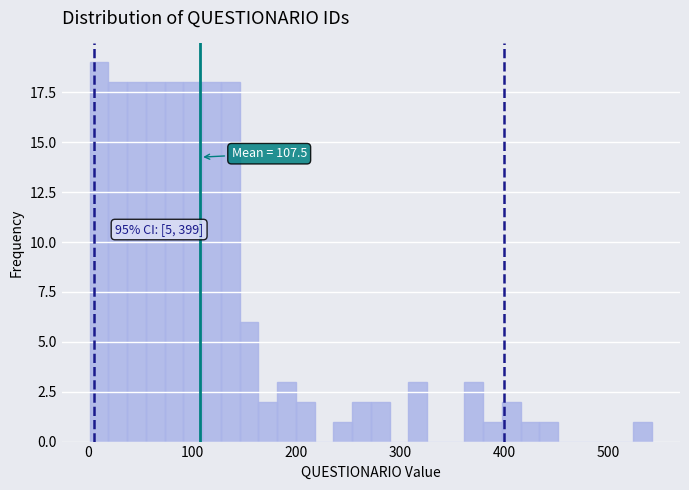

Around what value on the x-axis is the tallest bar? Give the approximate position of its centre, as read against the axis.

10